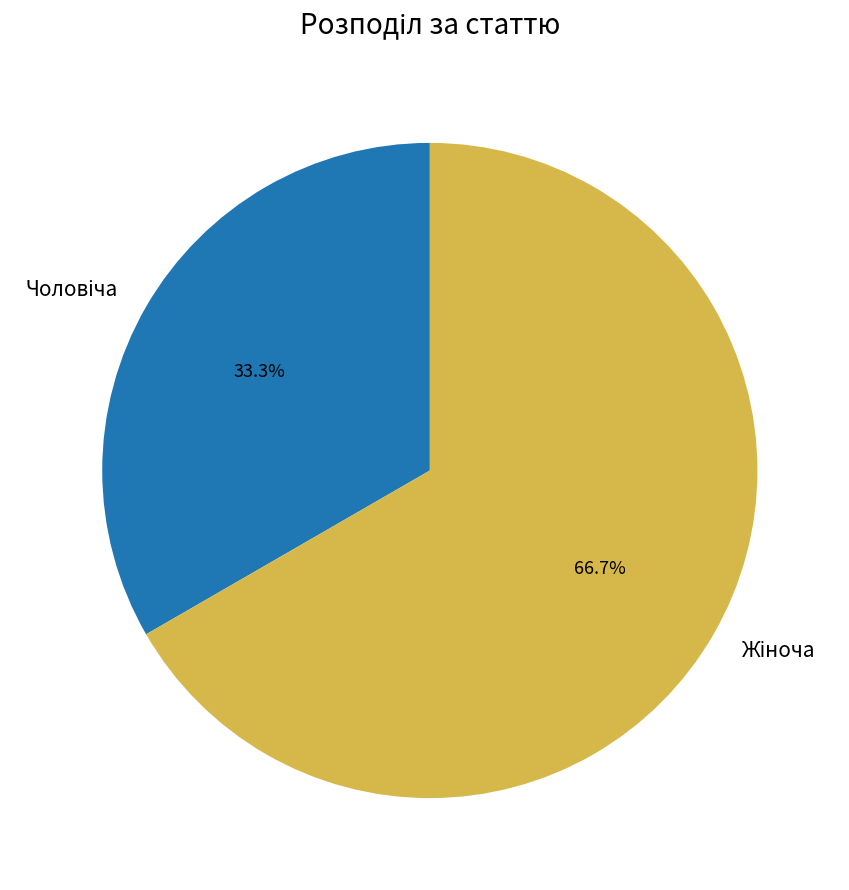

Does any single category account for the majority?

Yes